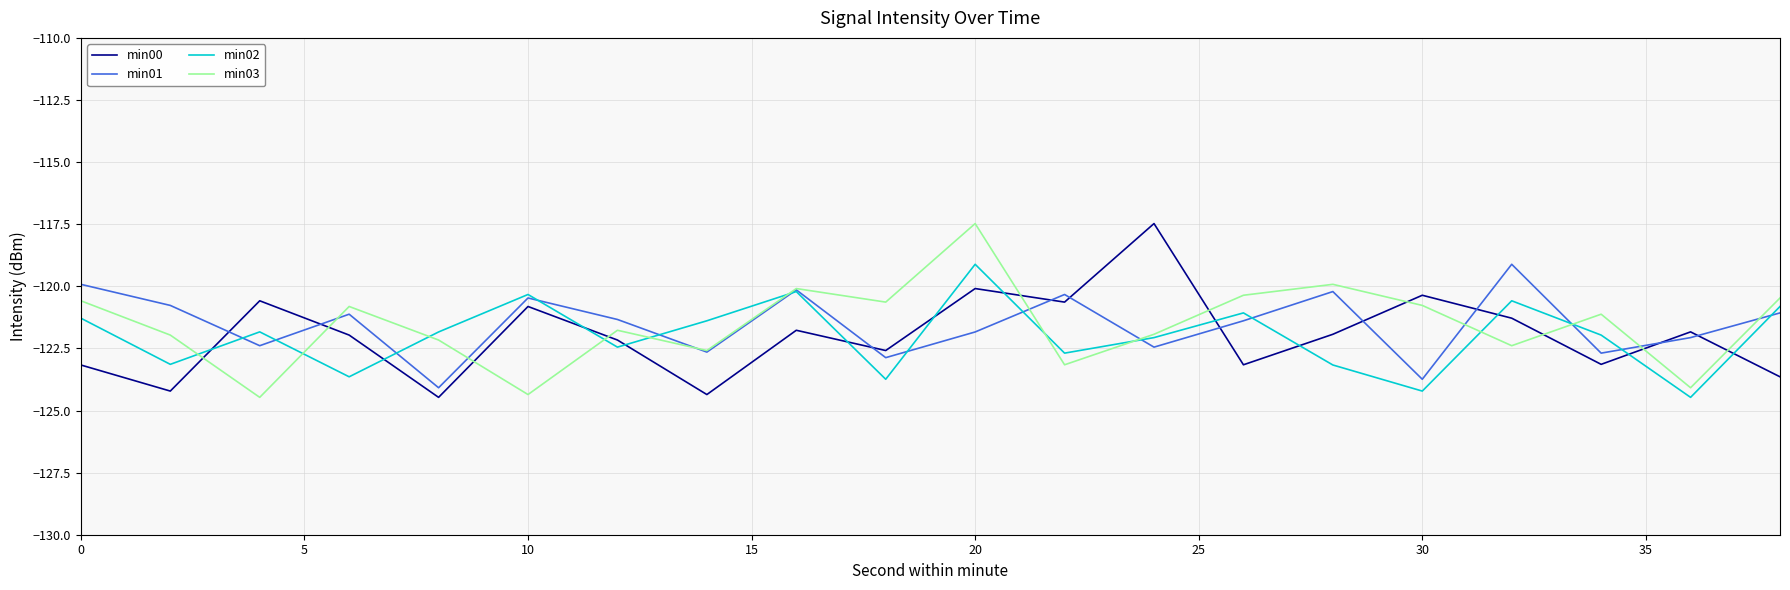

What is the minimum value shown in the chart?

-124.5